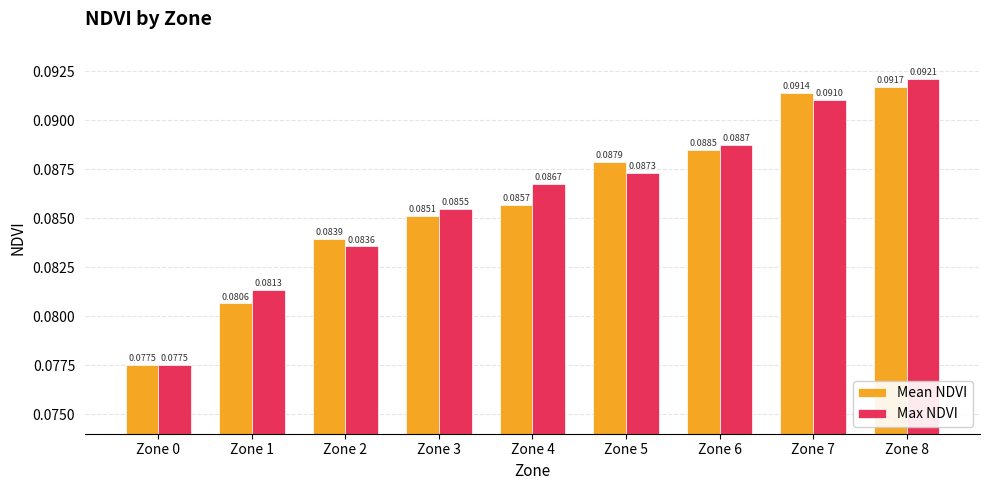

Rank the series at Zone 4 from highest to lowest value.

Max NDVI, Mean NDVI